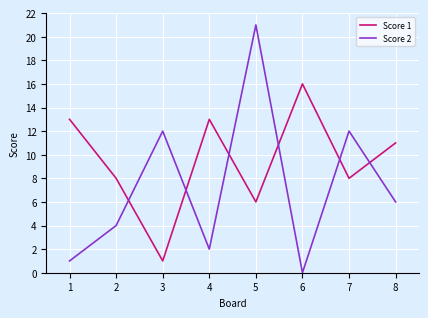

Where do Score 1 and Score 2 first cross each other?

2 and 3